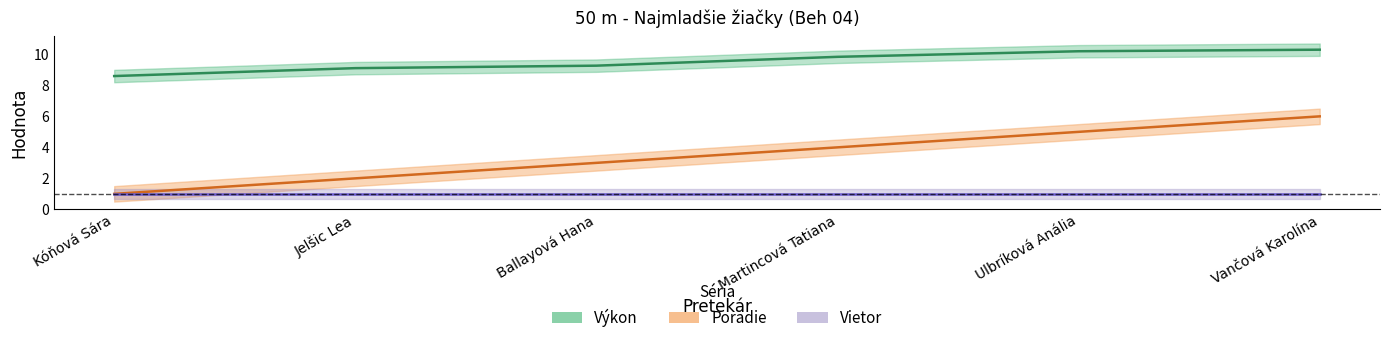

How many data points does each series have?

6